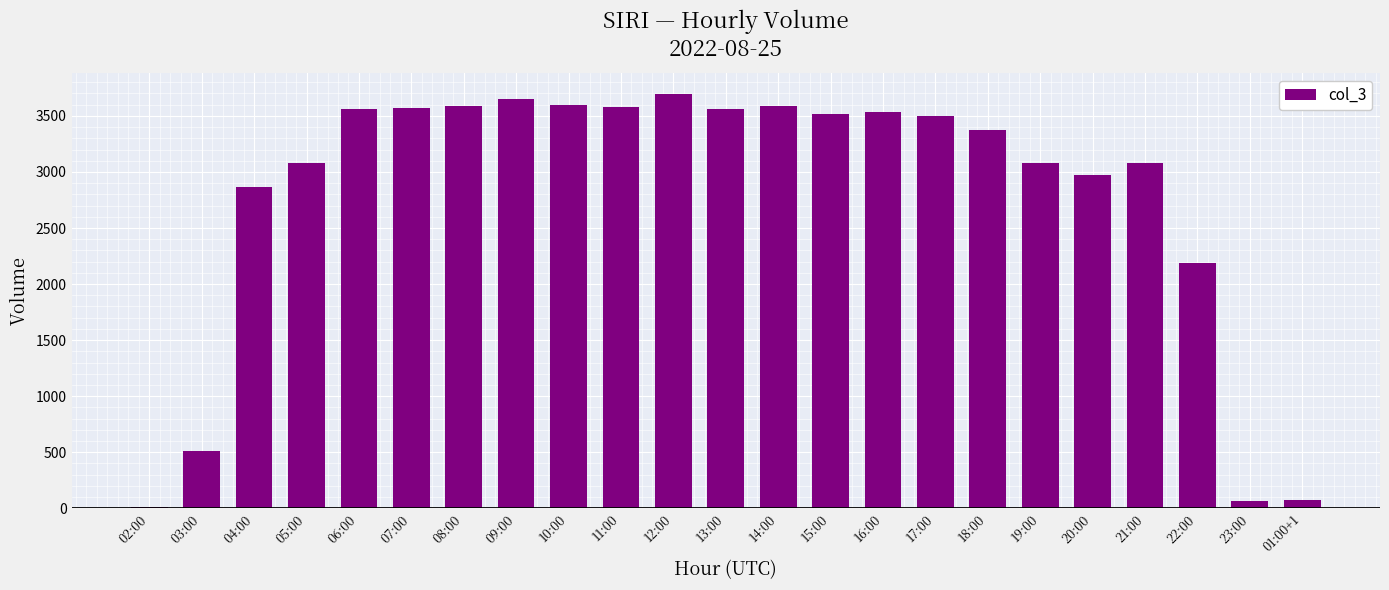

What is the sum of all values?

64248